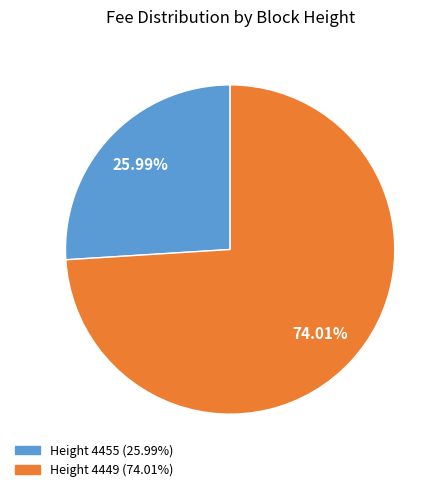

Is there any slice that represents more than half of the pie?

Yes